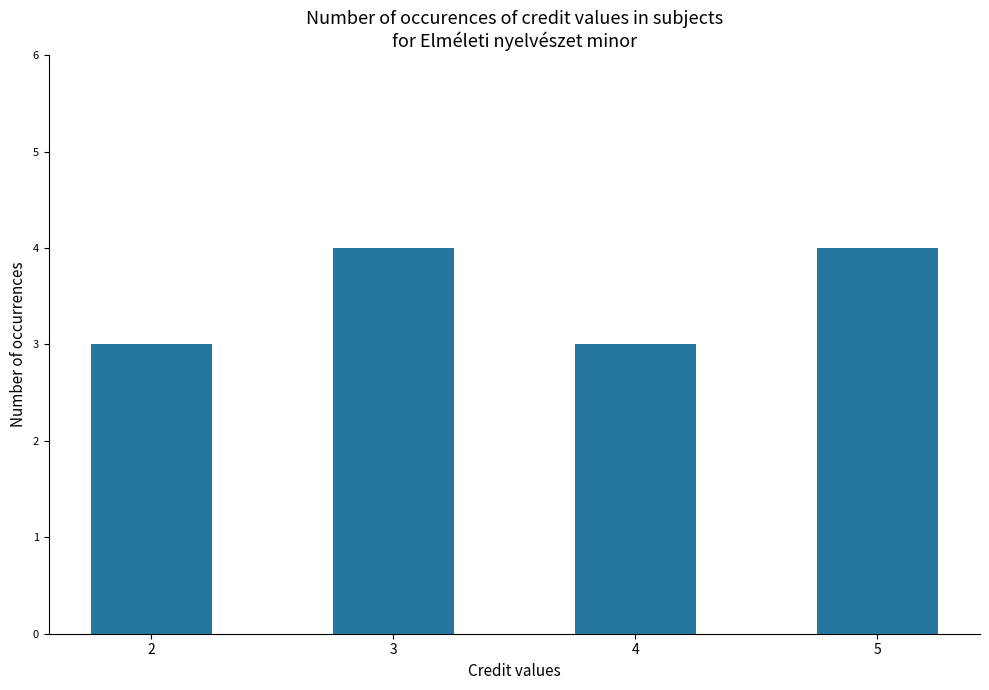

How many values are between 3 and 4?

4